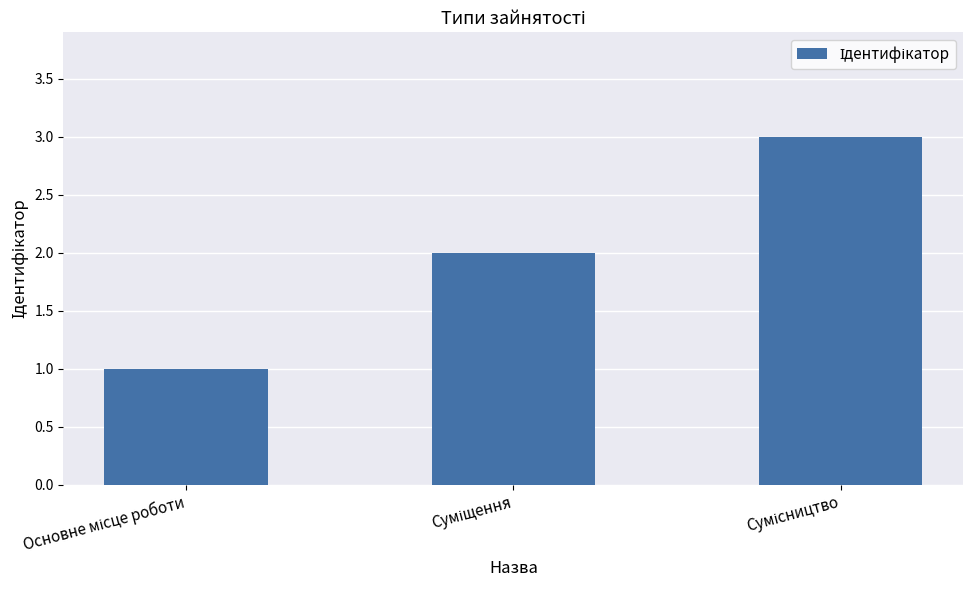

What is the greatest value displayed?

3